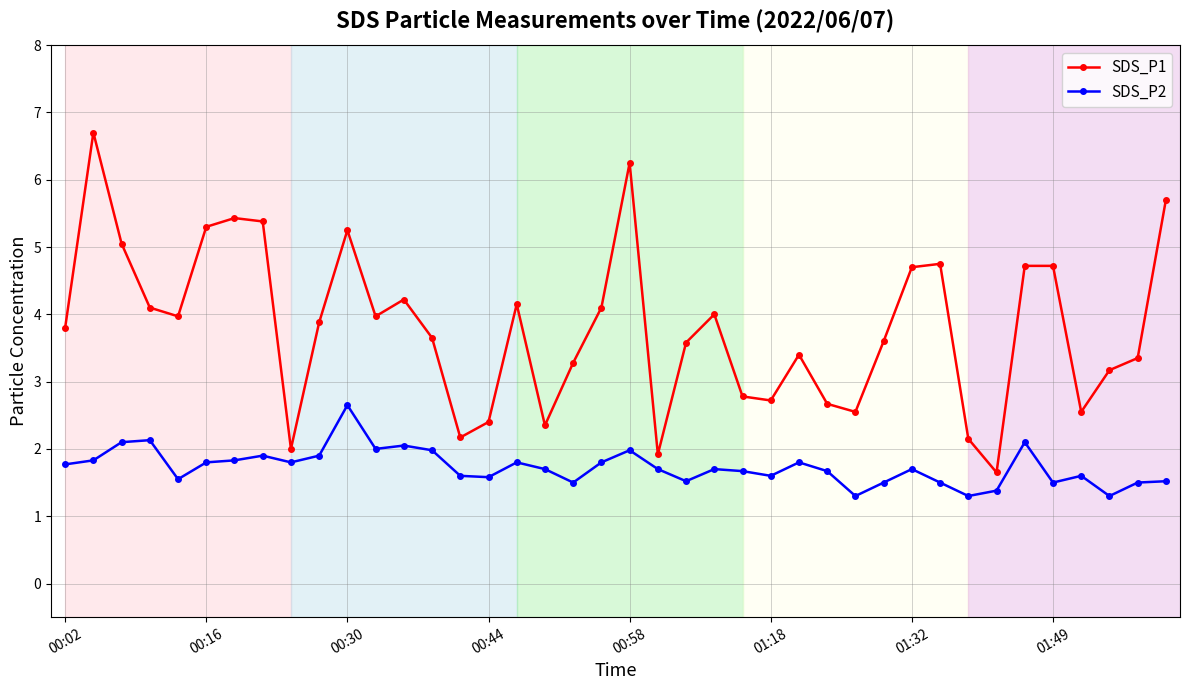

In SDS_P2, how many points are higher than both neighbors (excluding endpoints)?

11